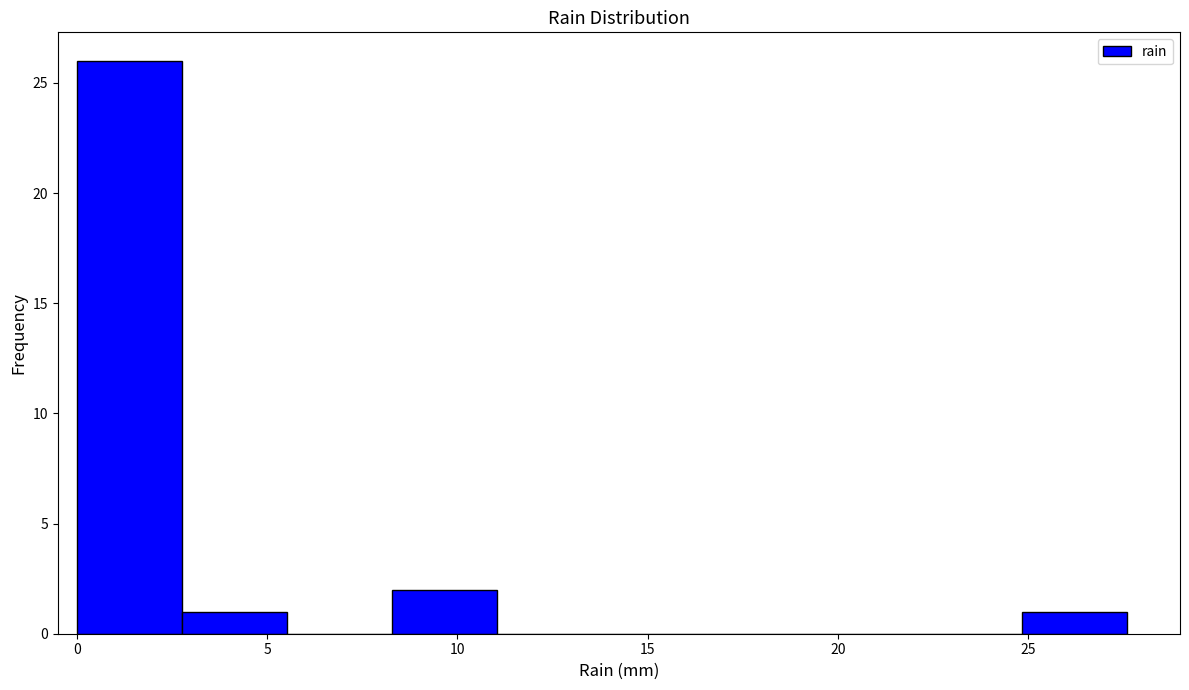

How tall is the bar that spans 0.0 to 3.0 on the x-axis? Neither the bar edges nor the heights are printed on the chart, so give them approximately, as read against the axes.

26